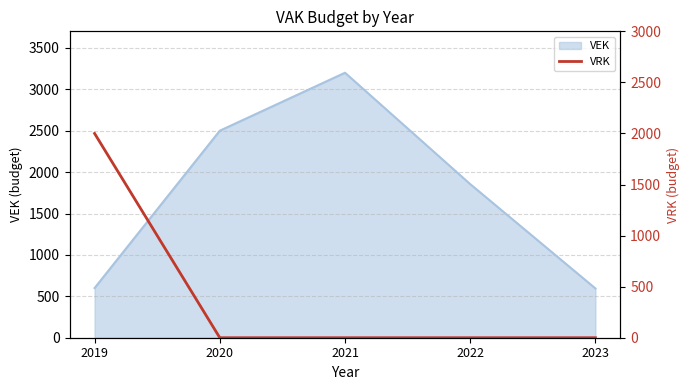

Is it true that VEK equals 1049 at 2023?

False